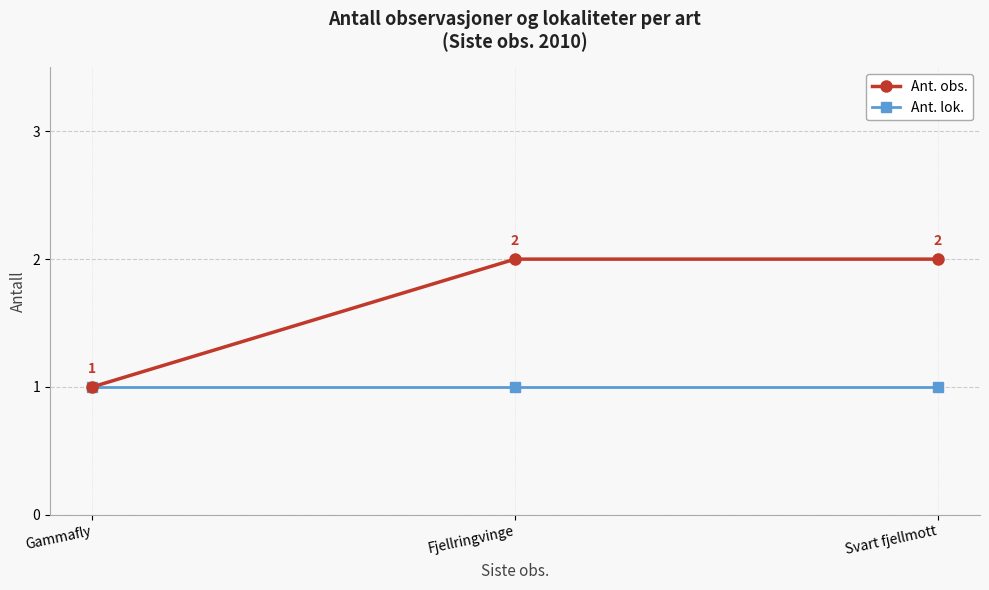

What is the total value across all series at Fjellringvinge?

3